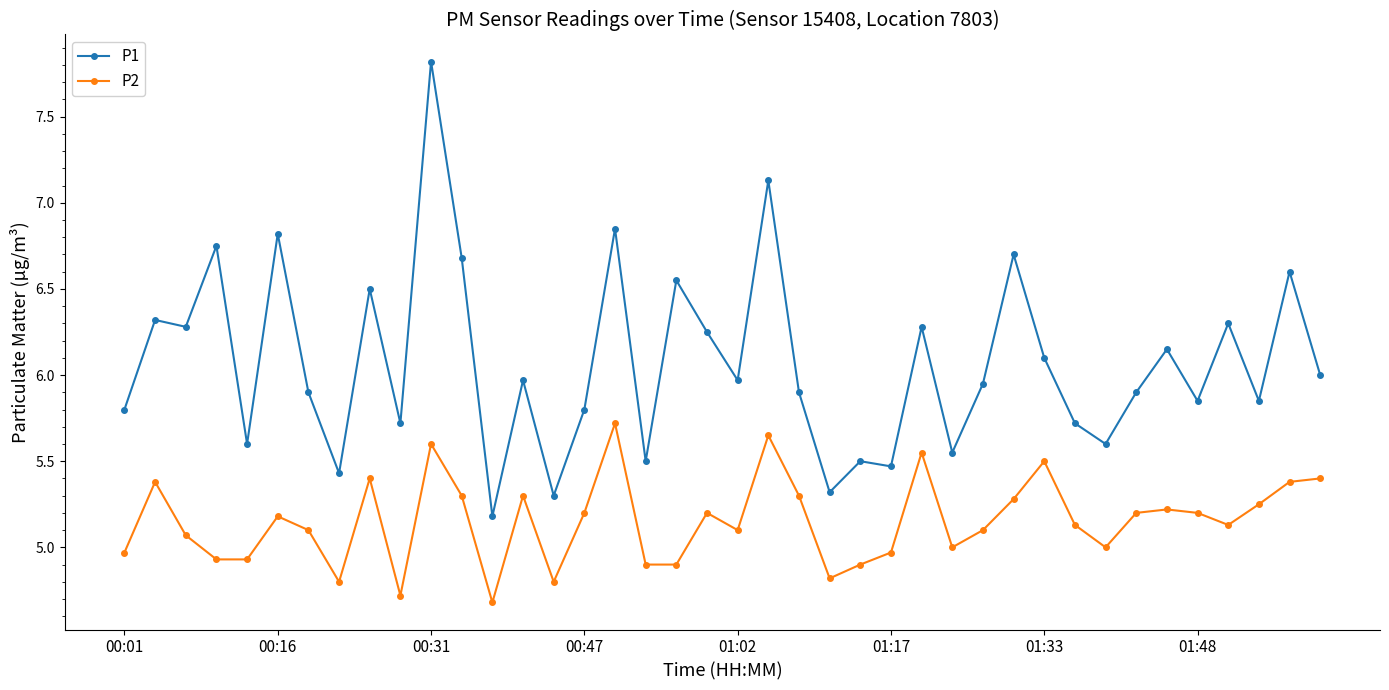

True or false: P2 and P1 intersect in this chart.

False